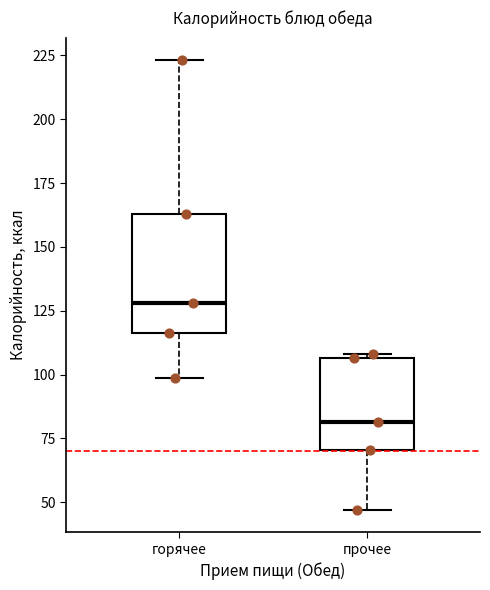

Reading left to right, transcribe this box plot: for each box, give where its median line is, the range the box spans, and where its two whiskers end, as read against the y-axis. The values are not printed on the chart, so give them approximately, as read against the axis.

горячее: median 130, box 115 to 165, whiskers 100 to 225
прочее: median 80, box 70 to 105, whiskers 45 to 110